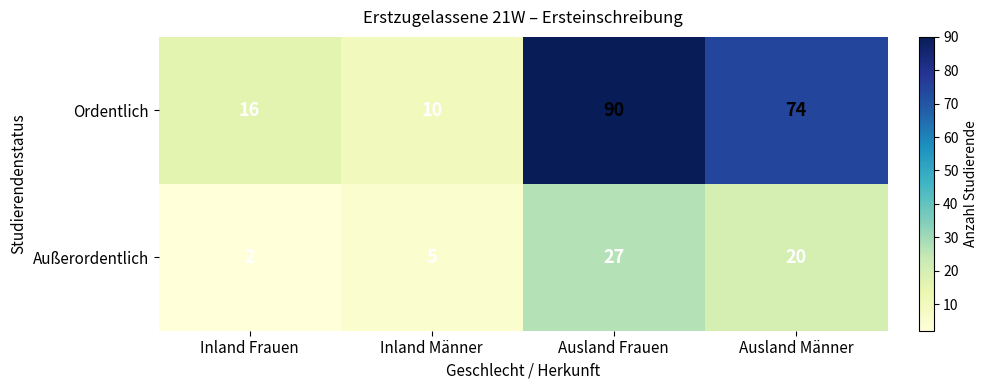

What is the difference between the maximum and minimum values in the Ordentlich series?

80